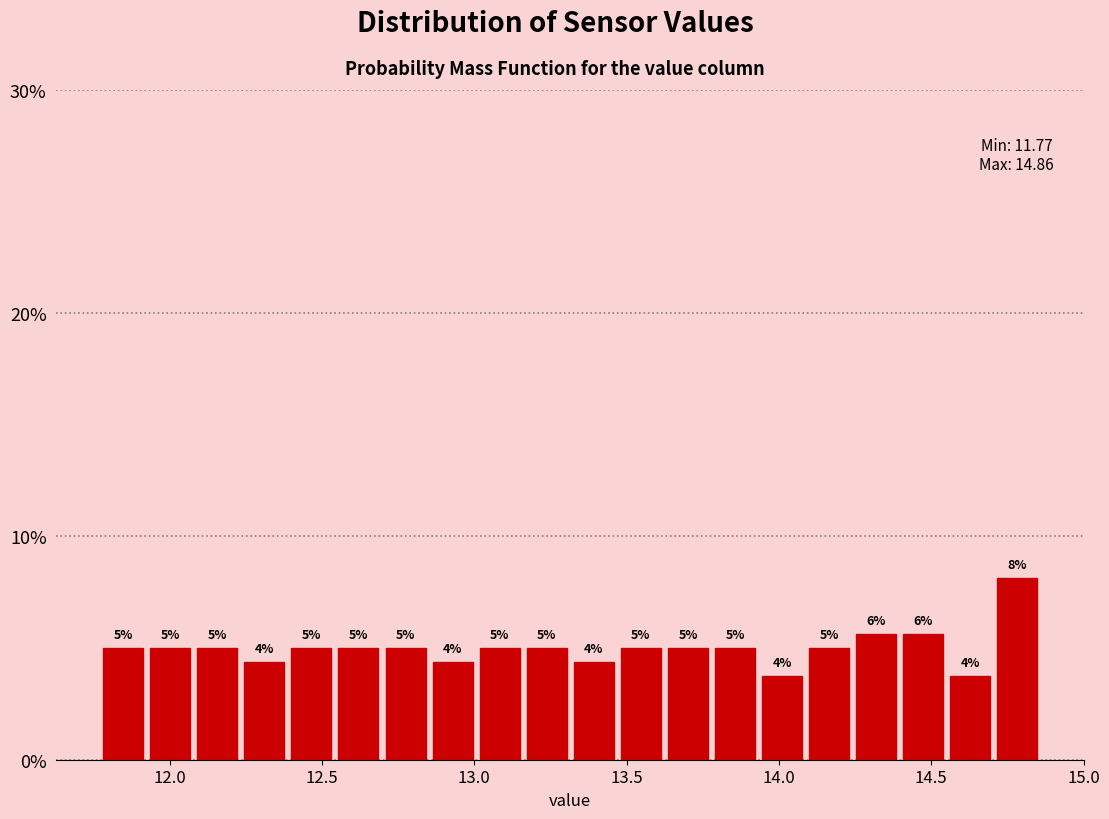

Read against the x-axis, roughly where is the centre of the tallest bar?

14.80